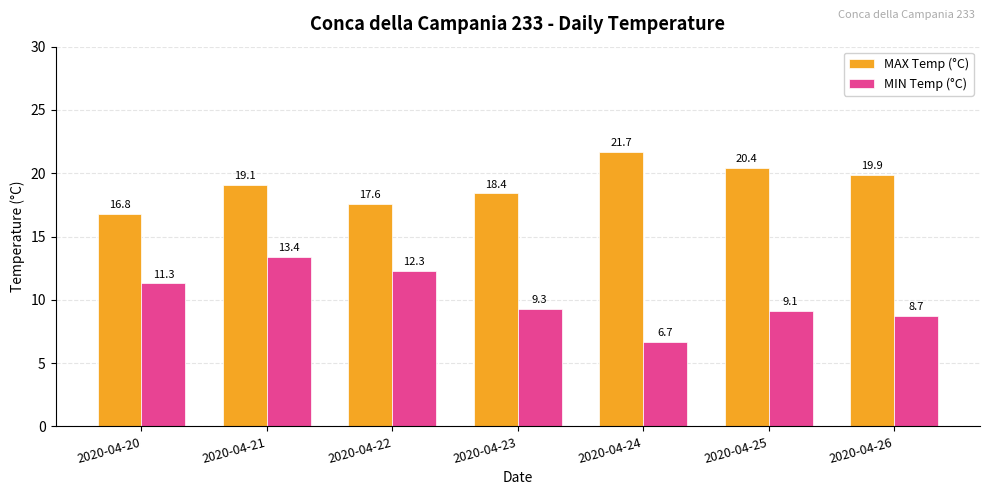

Which category has the highest value across all series?

2020-04-24